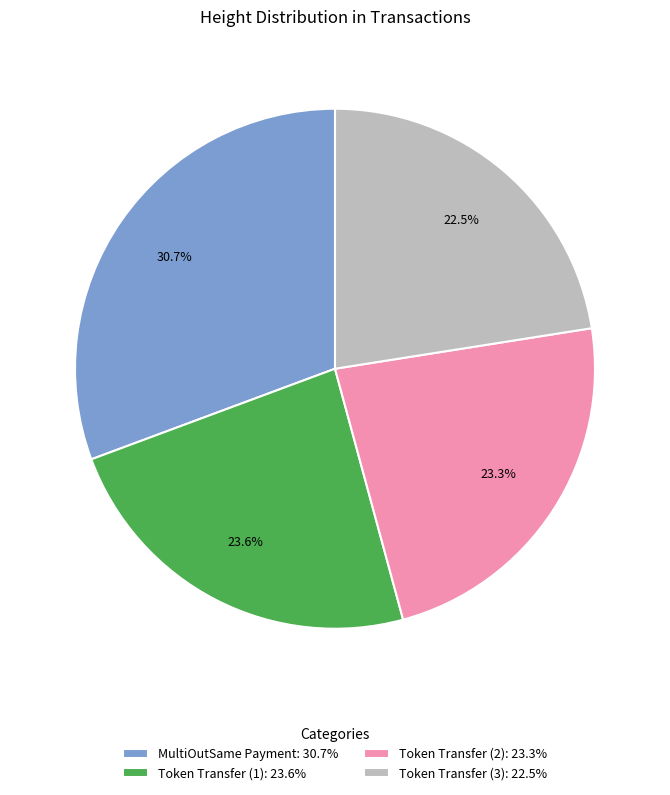

Which has a higher value, Token Transfer (2): 23.3% or Token Transfer (3): 22.5%?

Token Transfer (2): 23.3%